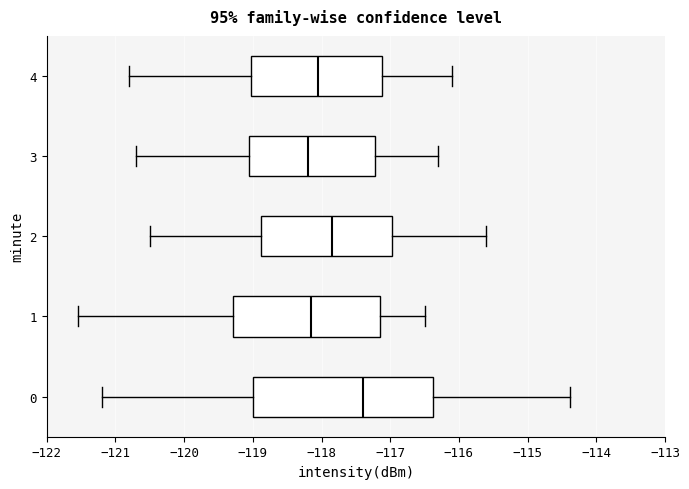

Where does the left whisker of the box at y = 0 end on the x-axis? The values are not printed on the chart, so give them approximately, as read against the axis.

-121.2